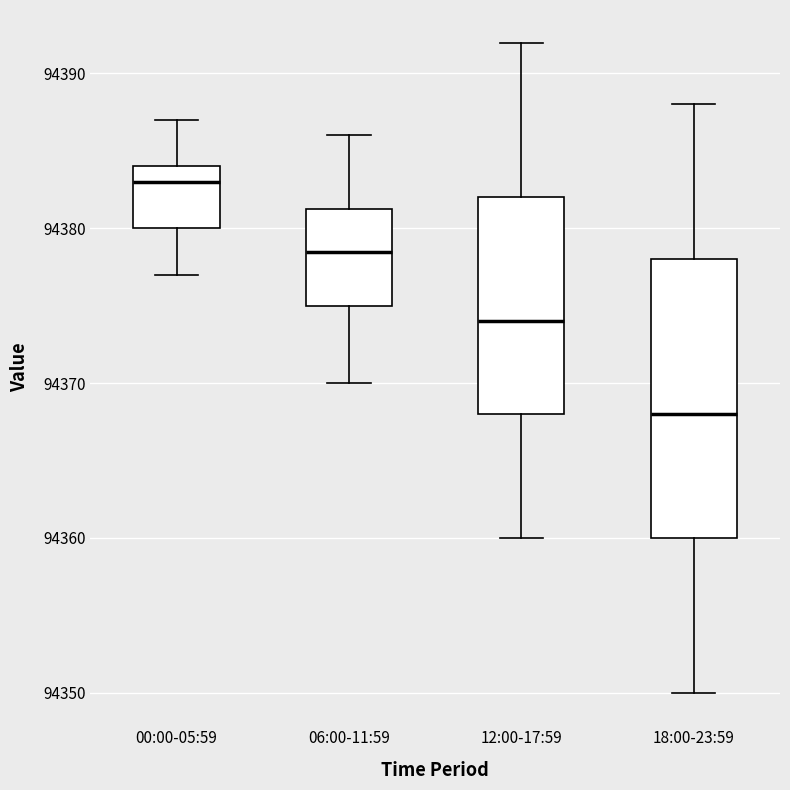

Reading left to right, transcribe this box plot: for each box, give where its median line is, the range the box spans, and where its two whiskers end, as read against the y-axis. The values are not printed on the chart, so give them approximately, as read against the axis.

00:00-05:59: median 94383, box 94380 to 94384, whiskers 94377 to 94387
06:00-11:59: median 94379, box 94375 to 94381, whiskers 94370 to 94386
12:00-17:59: median 94374, box 94368 to 94382, whiskers 94360 to 94392
18:00-23:59: median 94368, box 94360 to 94378, whiskers 94350 to 94388